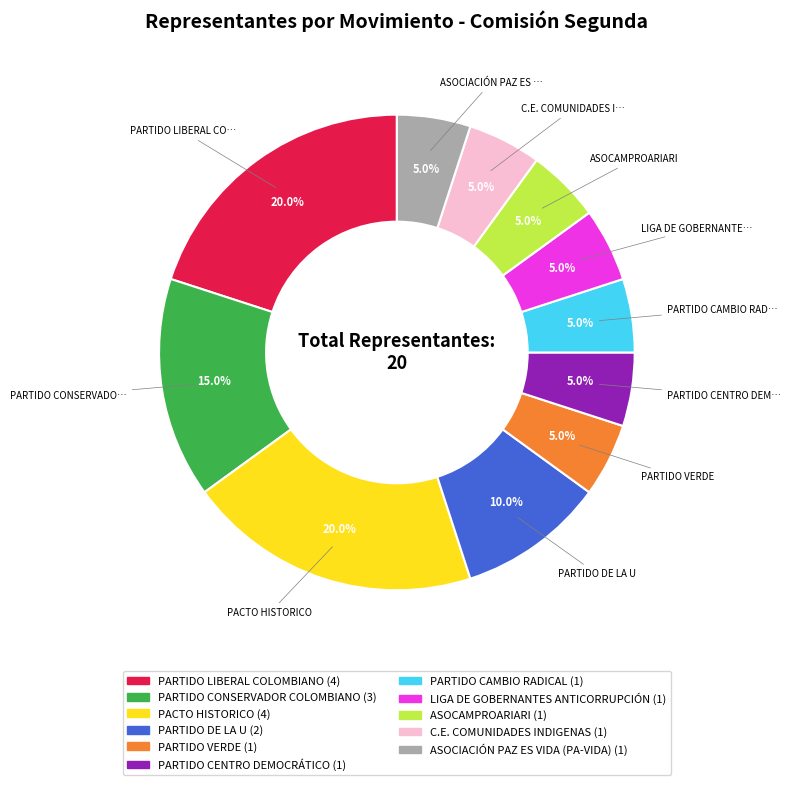

Does any single category account for the majority?

No